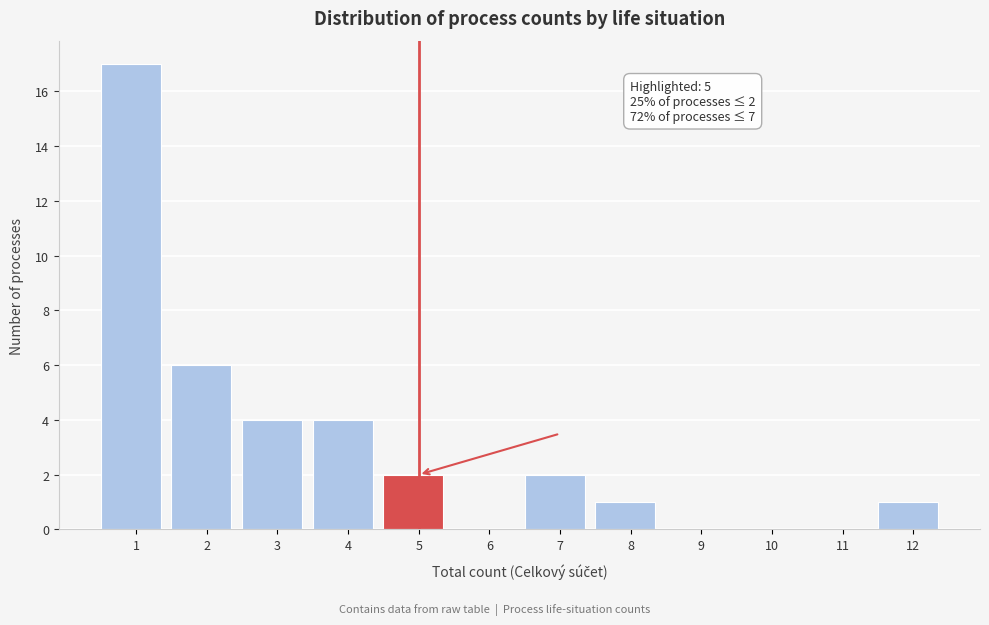

Reading left to right, extract all data points from this chart.

1=17	2=6	3=4	4=4	5=2	6=0	7=2	8=1	9=0	10=0	11=0	12=1